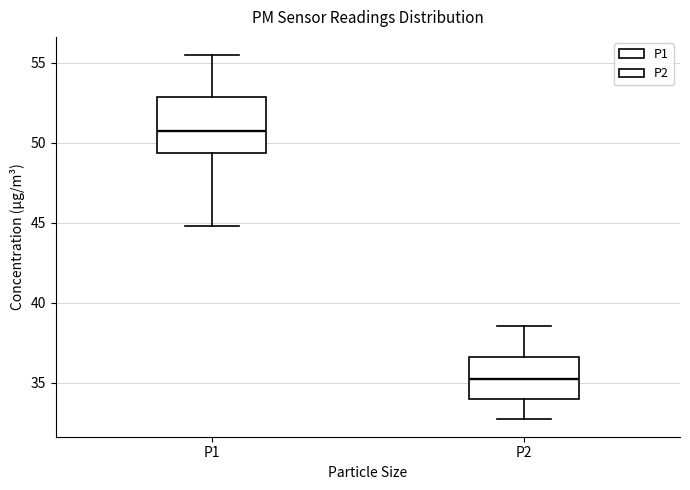

Which box is the tallest, from its lower edge to its upper edge?

P1